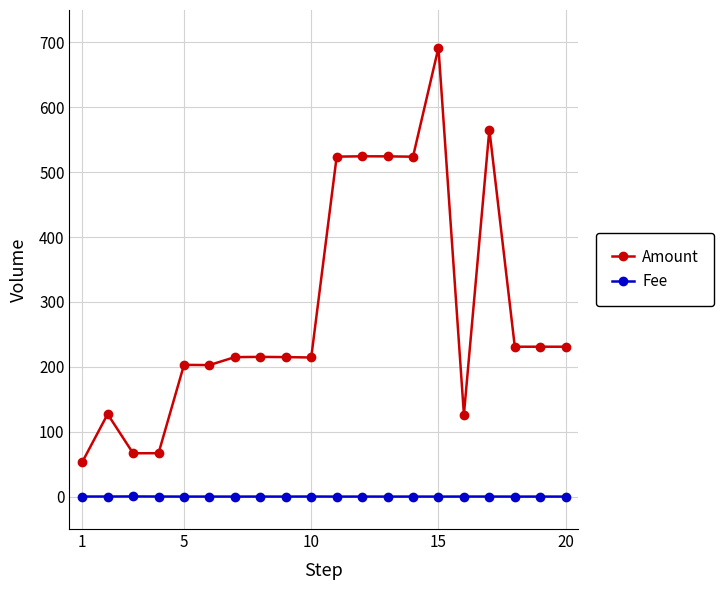

What is the difference between the maximum and minimum values in the Amount series?

638.9